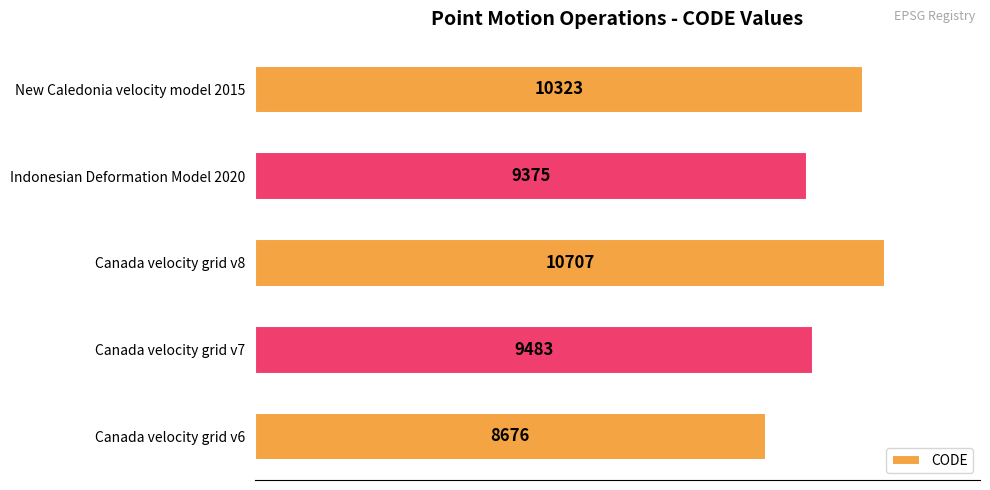

Is it true that the value at New Caledonia velocity model 2015 is 10323?

True